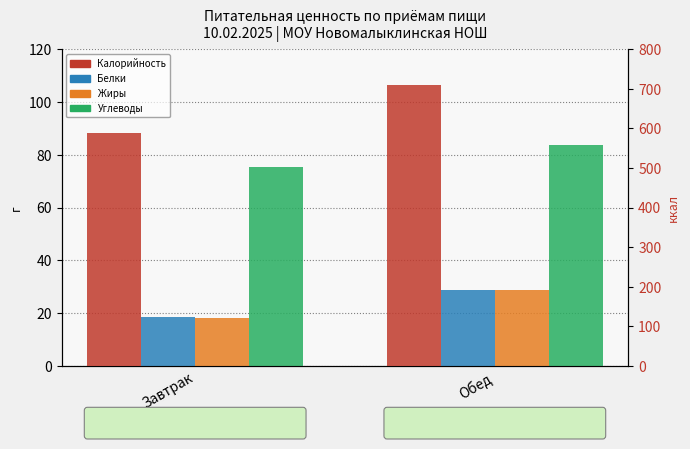

Reading right to left, extract all data points from this chart.

Белки: Обед=29.0	Завтрак=18.5
Жиры: Обед=28.9	Завтрак=18.1
Углеводы: Обед=83.6	Завтрак=75.4
Калорийность: Обед=709.7	Завтрак=588.6